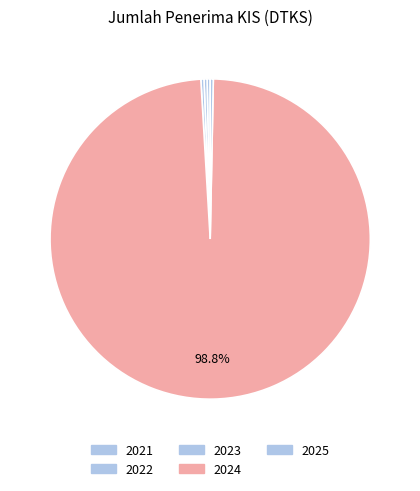

What is the smallest slice in the pie chart?

2021